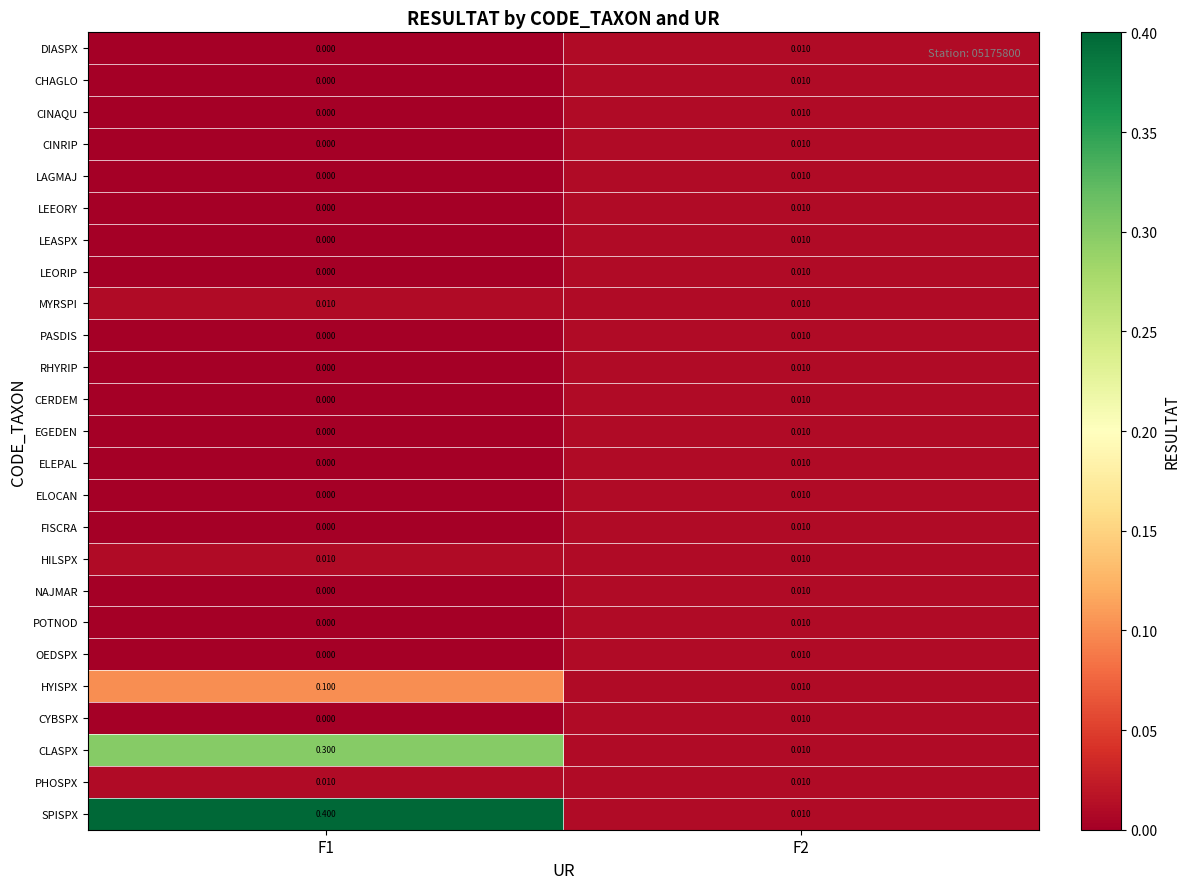

Is the value of LEORIP at F2 greater than the value of NAJMAR at F1?

Yes